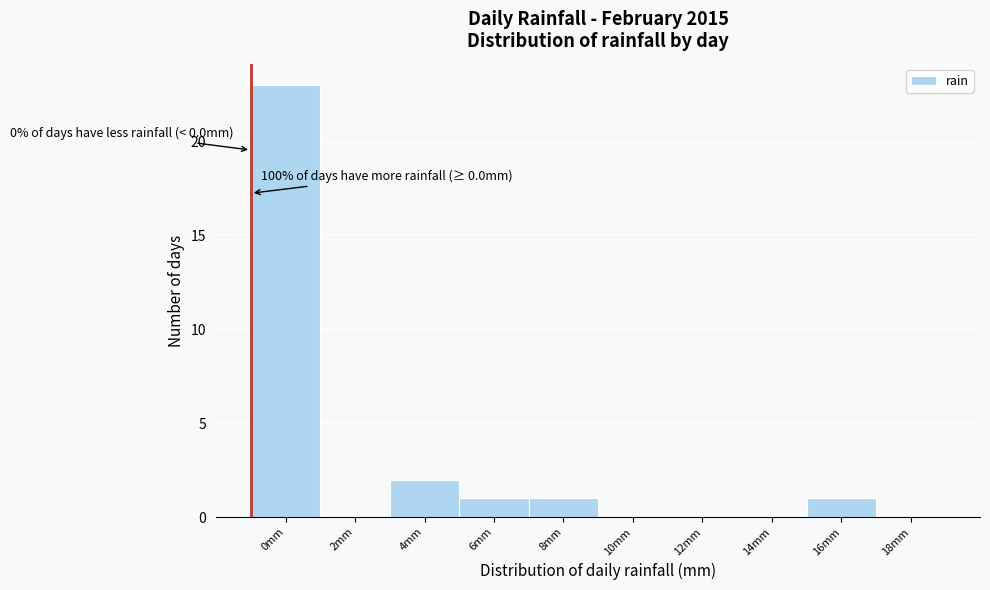

Reading left to right, what are all the values shown in this chart?

0mm=23	2mm=0	4mm=2	6mm=1	8mm=1	10mm=0	12mm=0	14mm=0	16mm=1	18mm=0